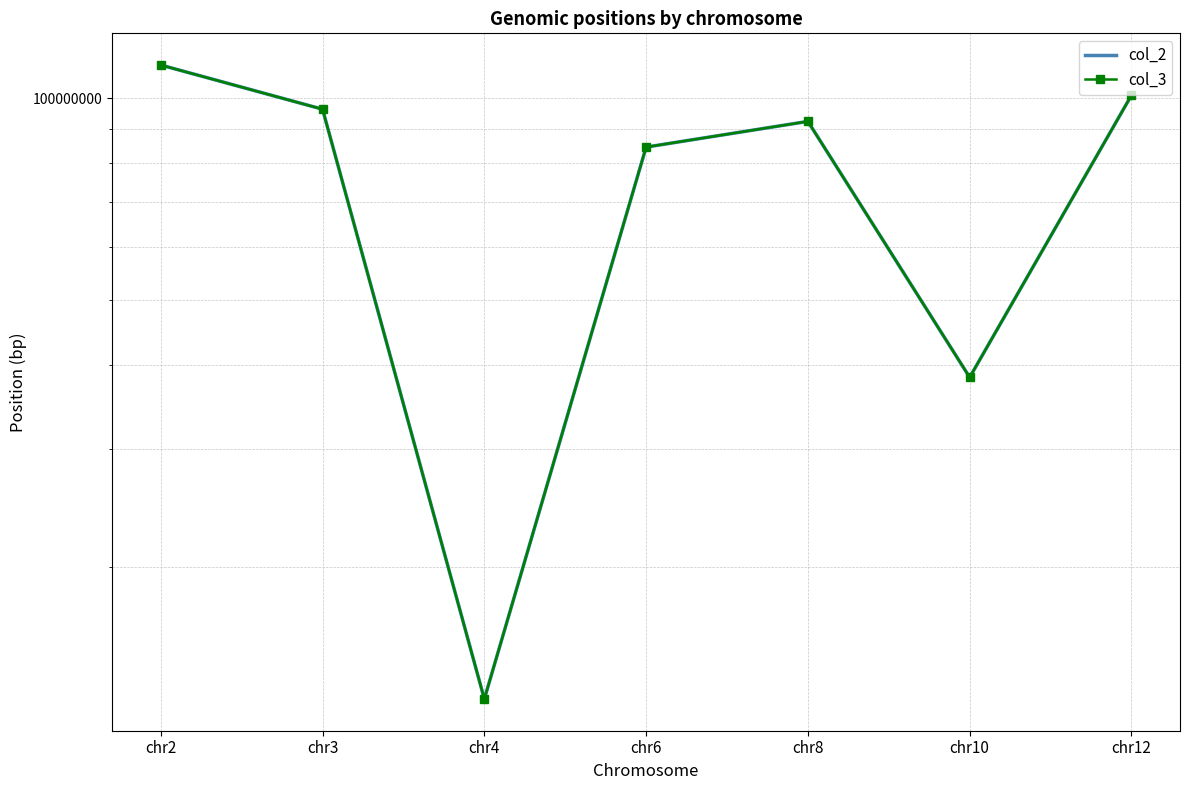

Which category has the lowest value across all series?

chr4